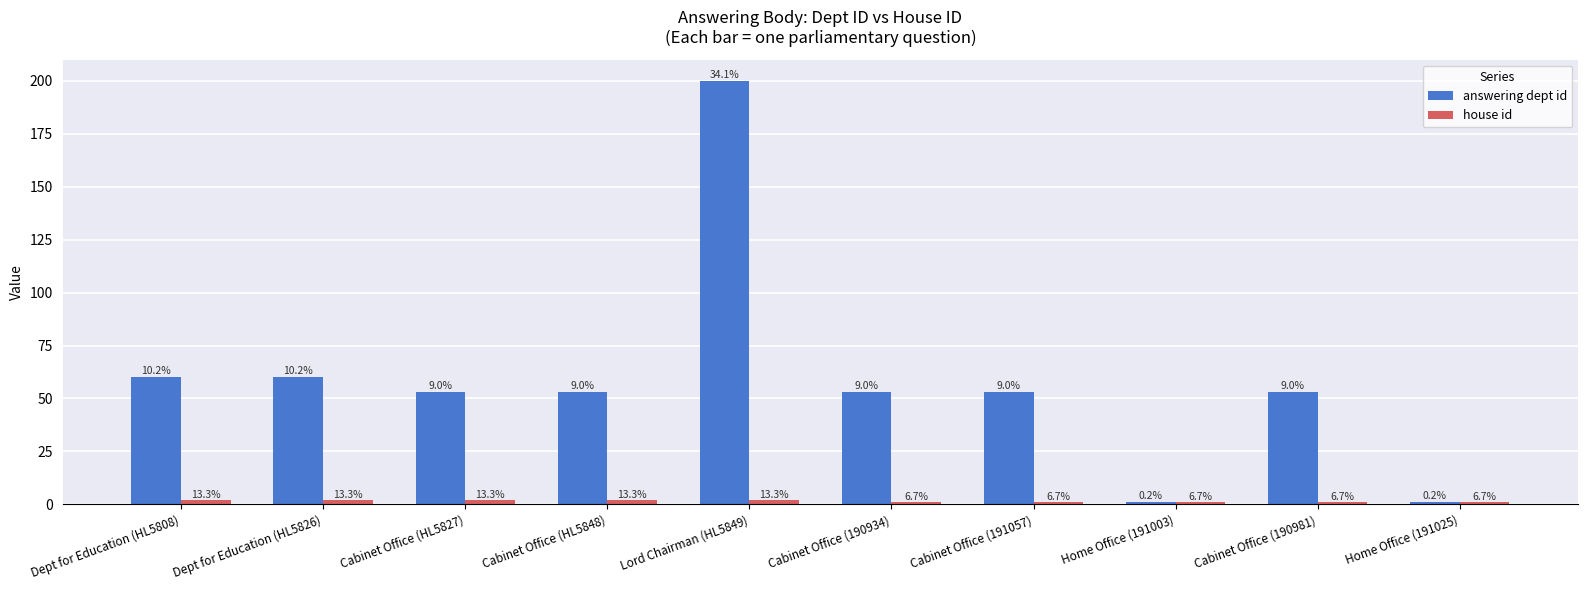

True or false: house id has a value of 1 at Home Office (191003).

True